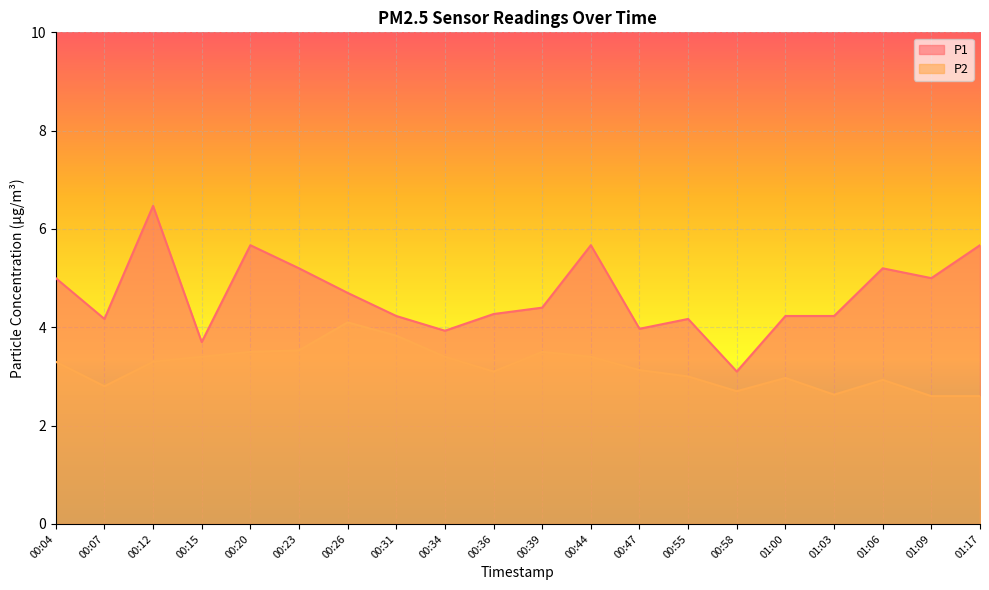

Is it true that P2 equals 3.1 at 00:47?

True